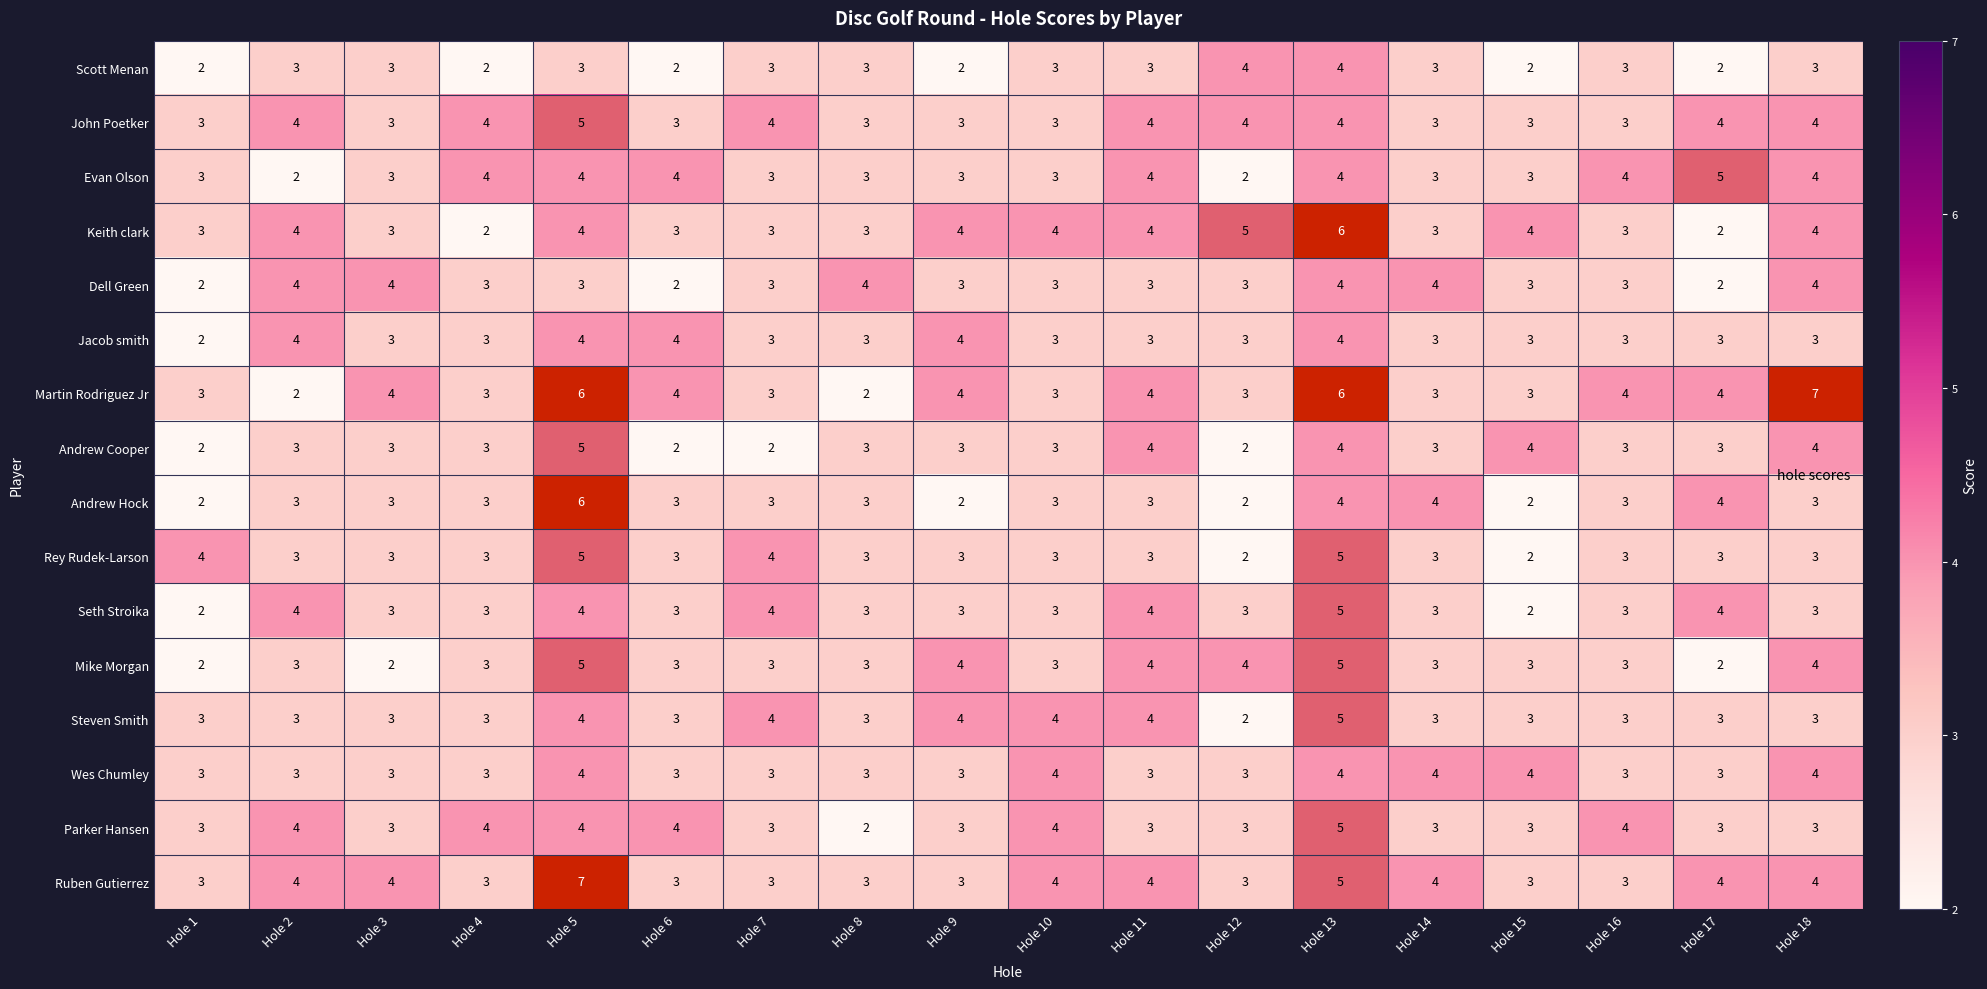

How many Jacob smith values are between 3 and 4?

17